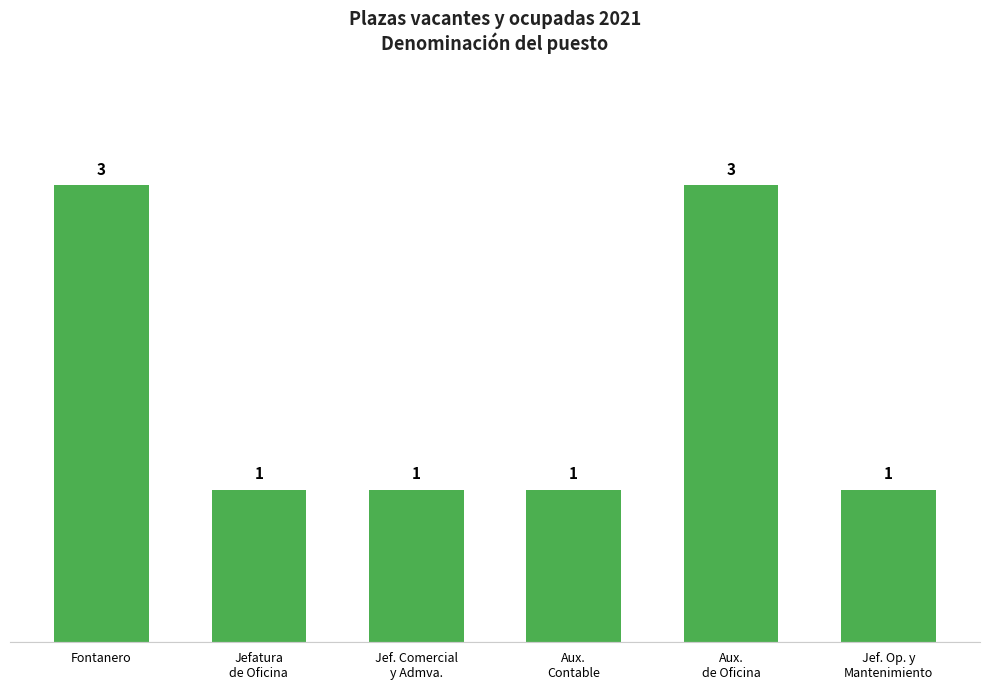

What is the difference between the second highest and minimum values?

2